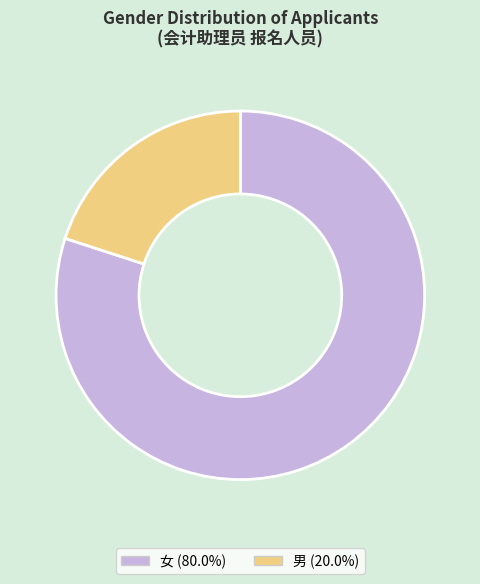

Is the sum of 男 (20.0%) and 女 (80.0%) greater than half?

Yes